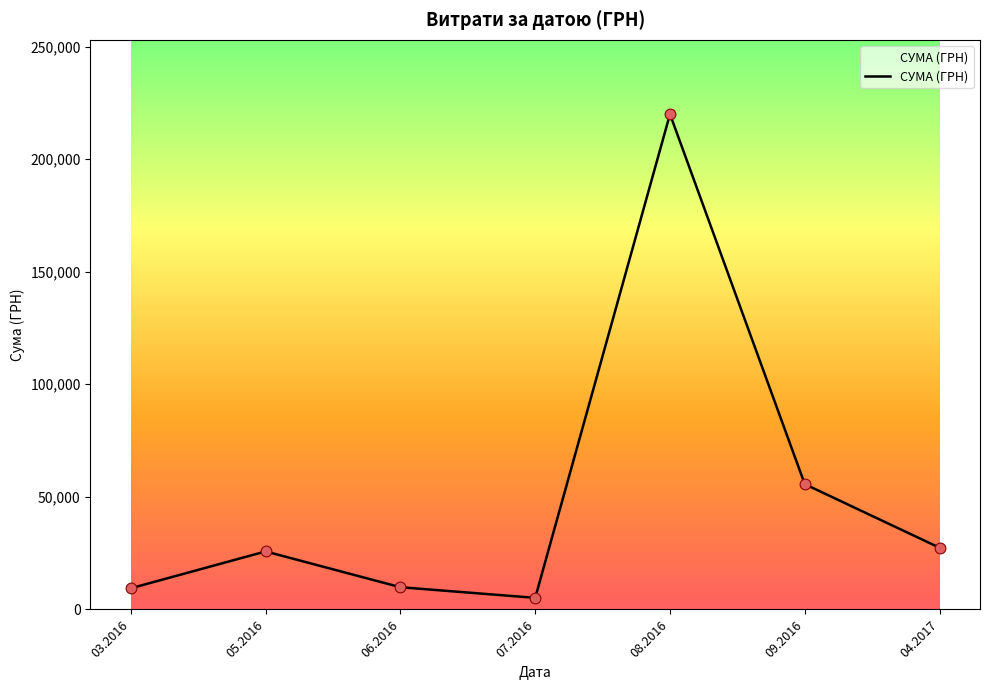

Which has a higher value, 08.2016 or 05.2016?

08.2016